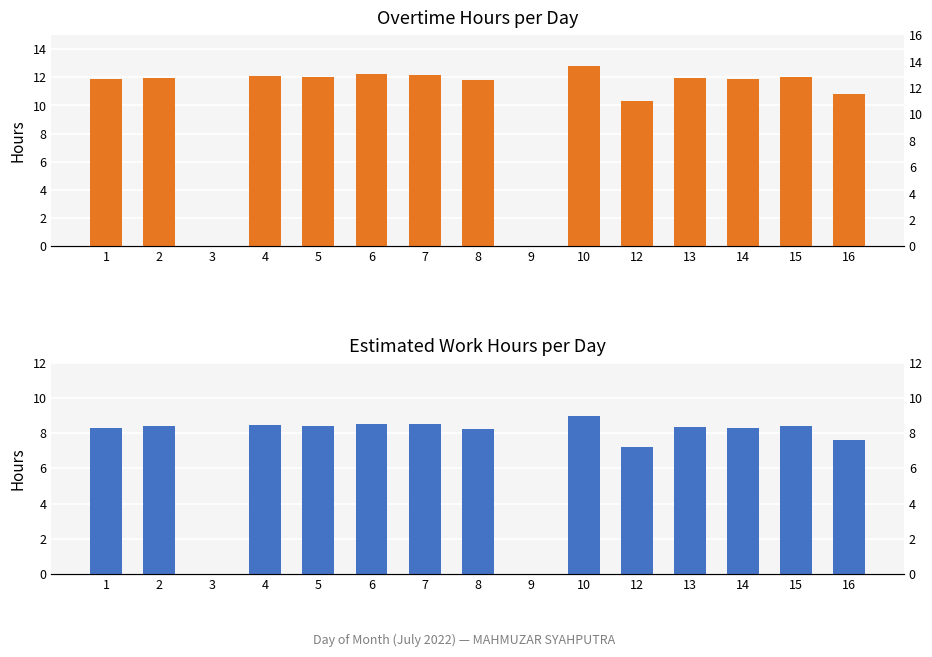

What are all the series names shown in the legend?

Overtime Hours, Estimated Work Hours